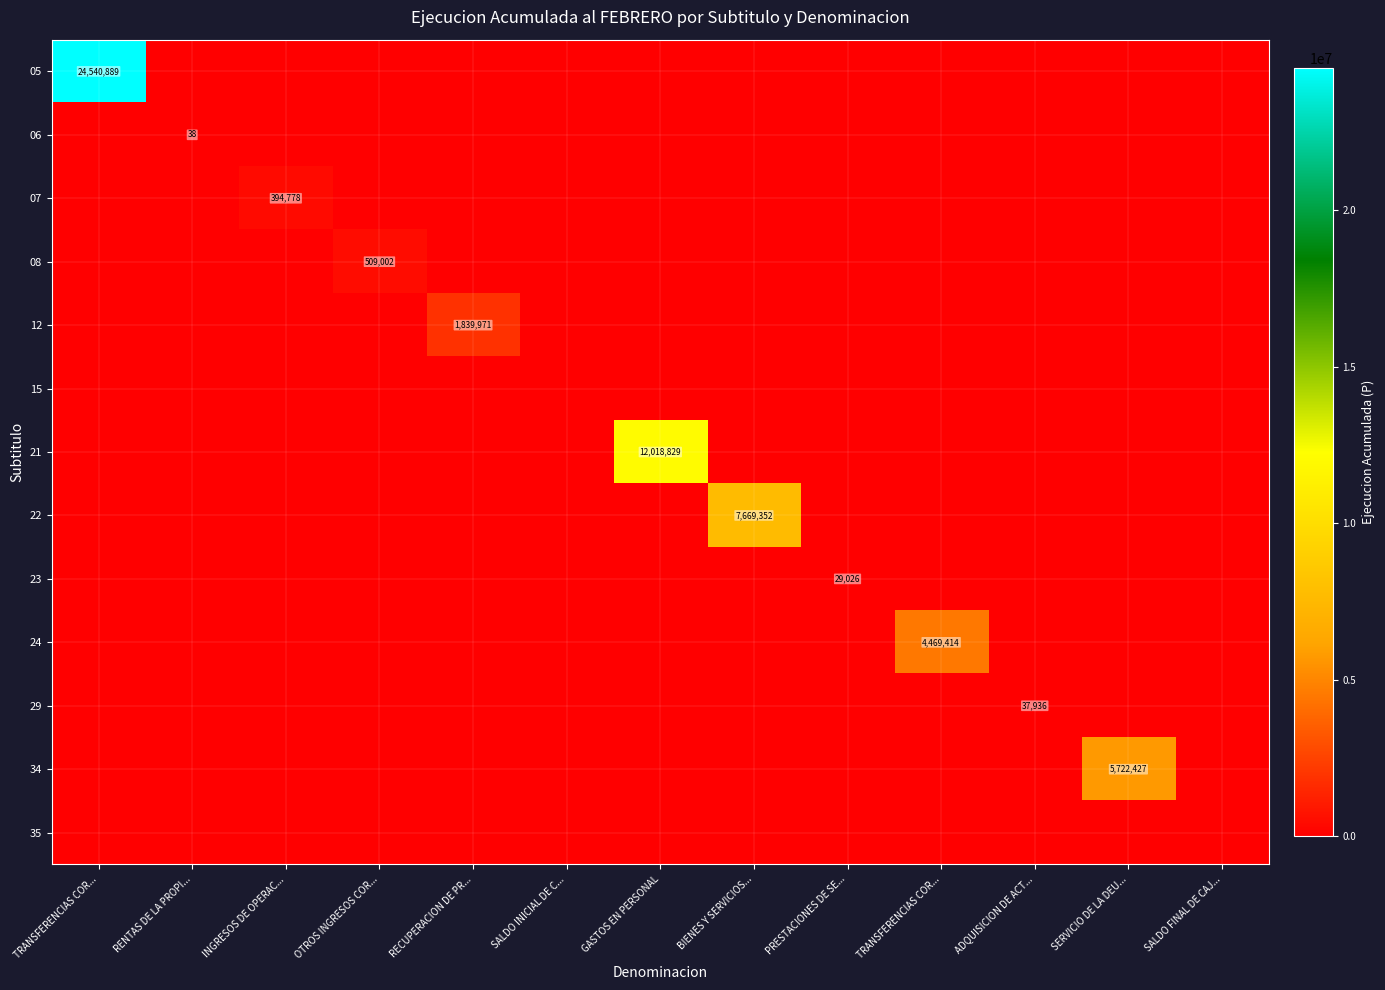

At which label is 22 closest to 3834676?

TRANSFERENCIAS COR...